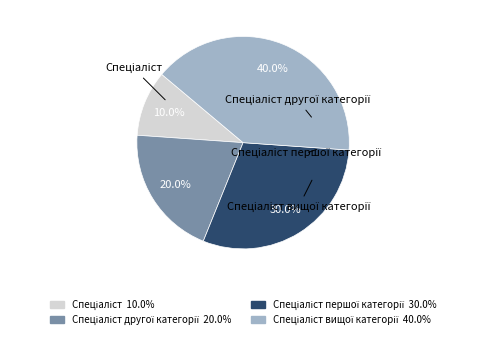

Approximately how many times larger is the value at Спеціаліст першої категорії compared to Спеціаліст?

3.0